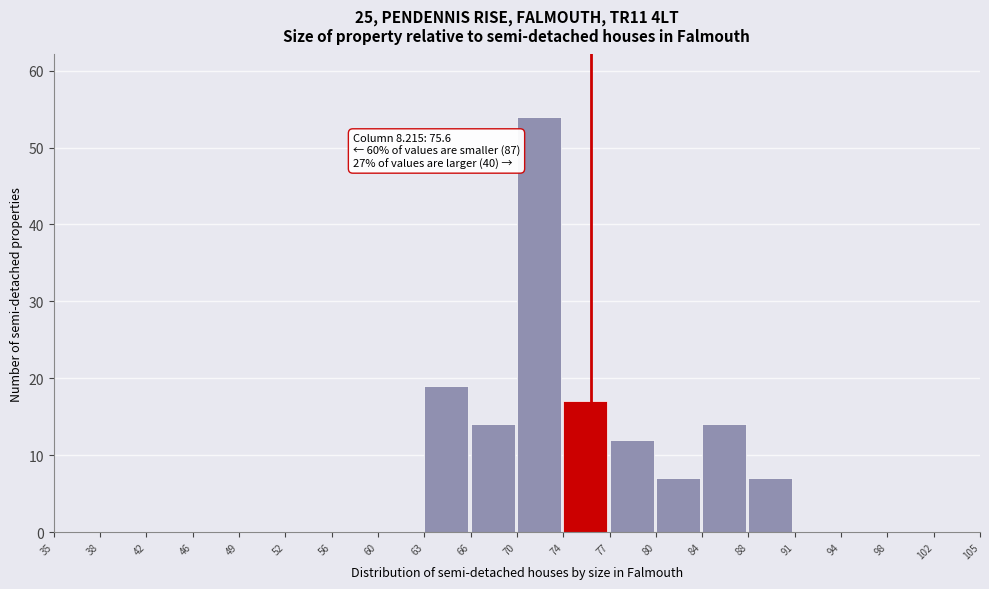

Over which range of the x-axis is the bar tallest?

70 to 74